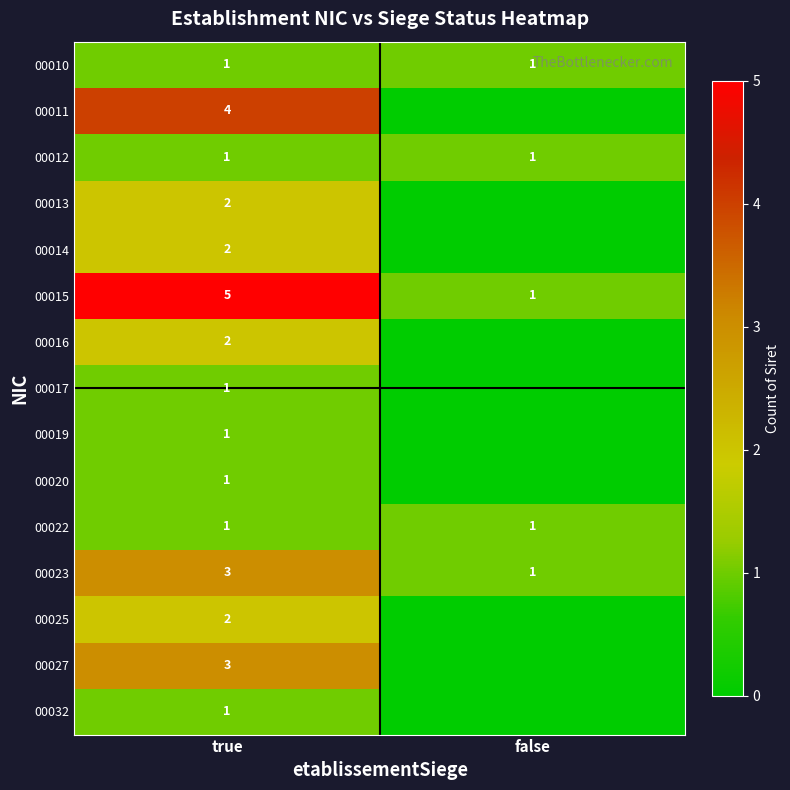

Between true and false, which series saw the biggest shift?

row_1